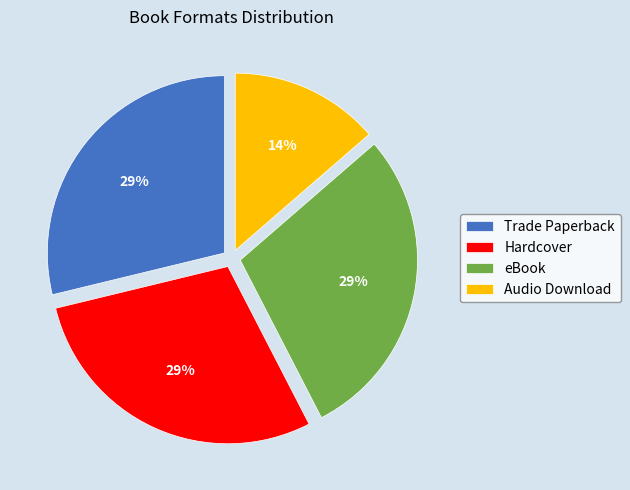

Is the sum of Hardcover and Trade Paperback greater than half?

Yes